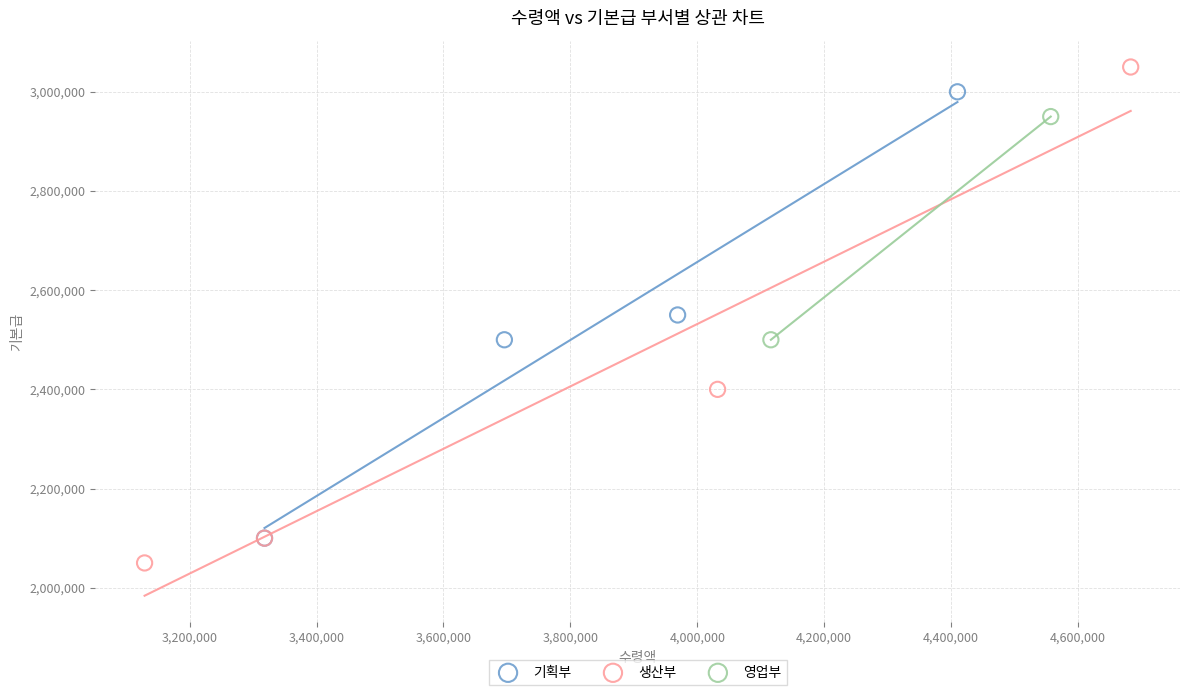

Which series contains the lowest Y value?

생산부